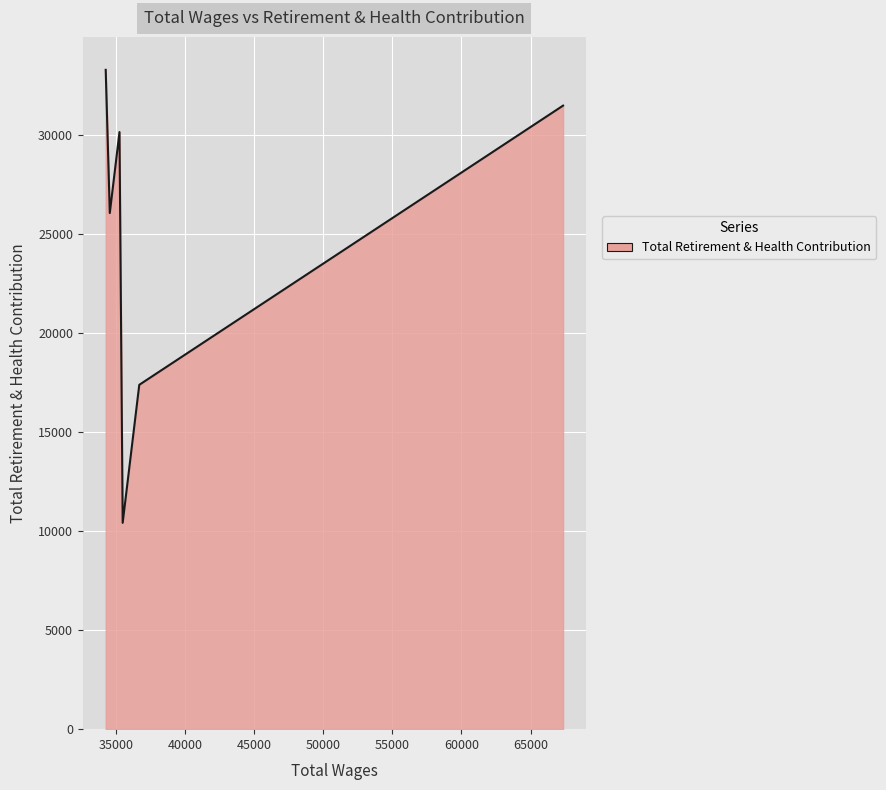

True or false: the data has more than 0 interior local peaks.

True